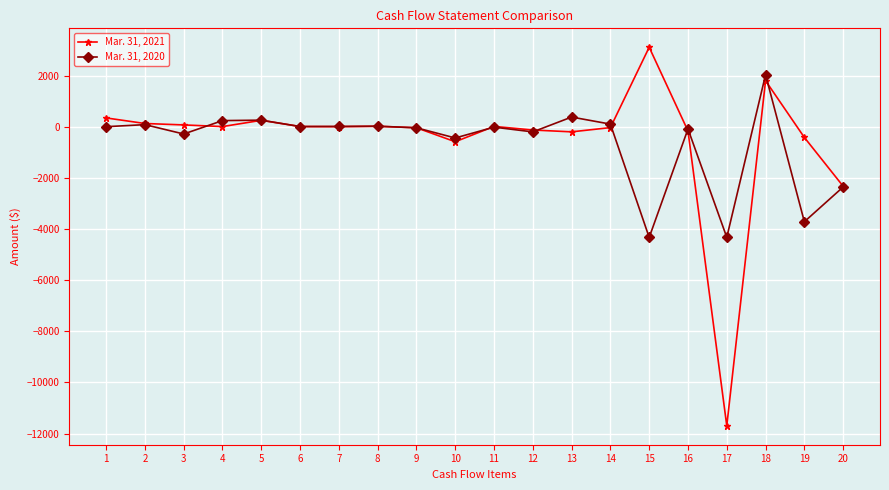

Which series has the largest range (max minus min)?

Mar. 31, 2021